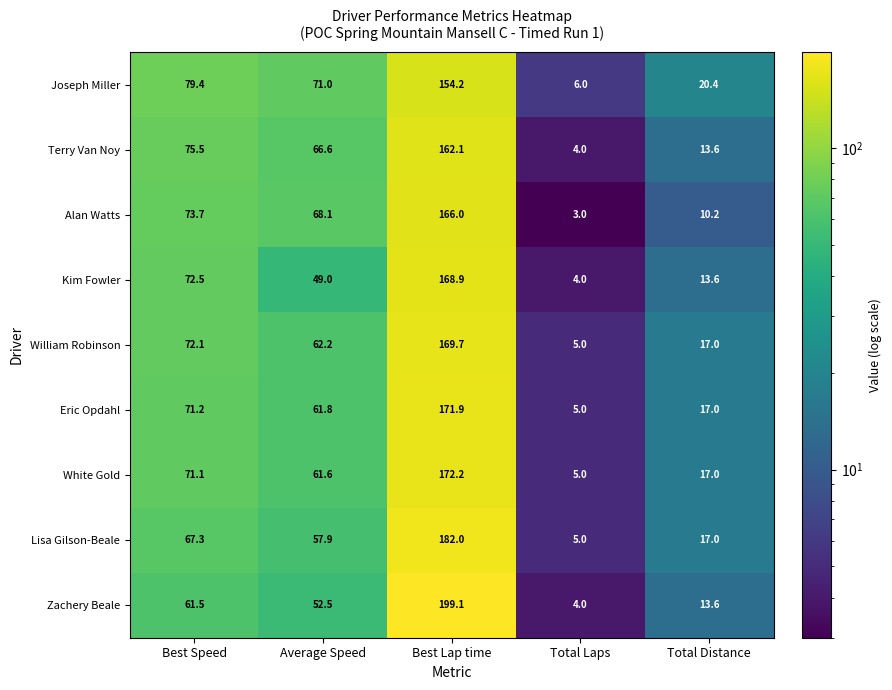

What is the average value of the Alan Watts series?

64.2